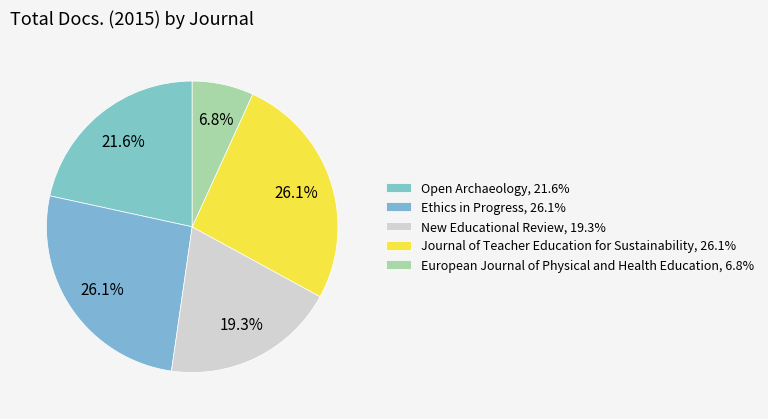

To the nearest percent, what is the combined percentage of Ethics in Progress and New Educational Review?

45%